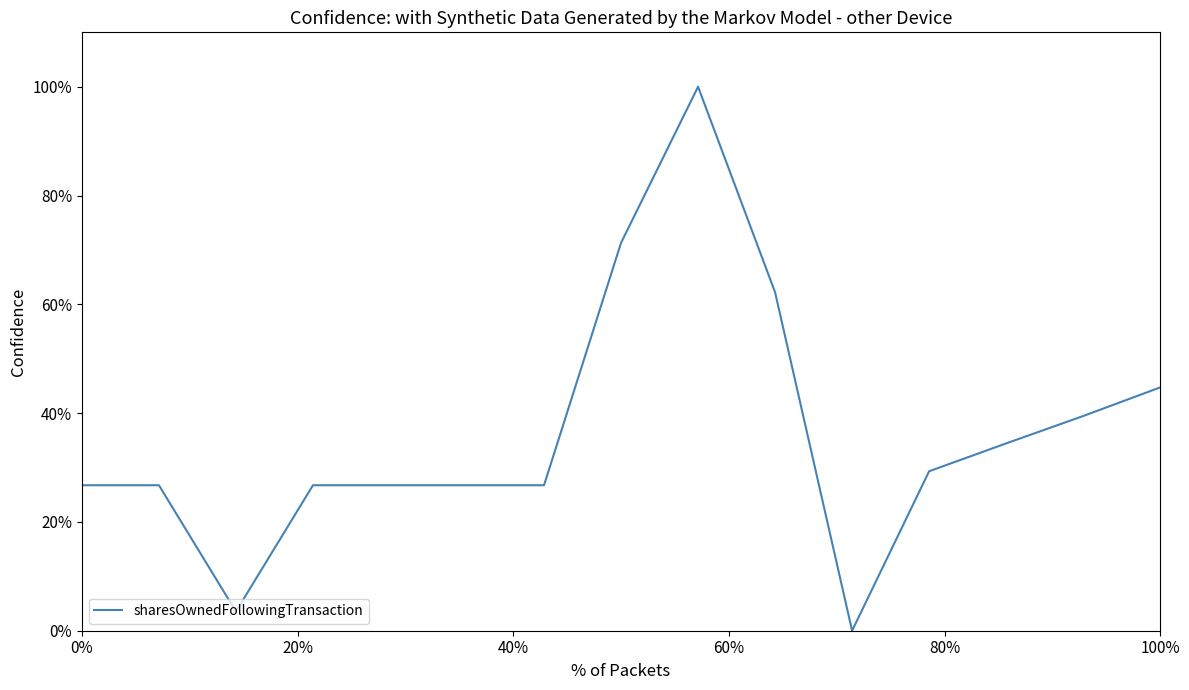

Does the chart have visible grid lines?

No